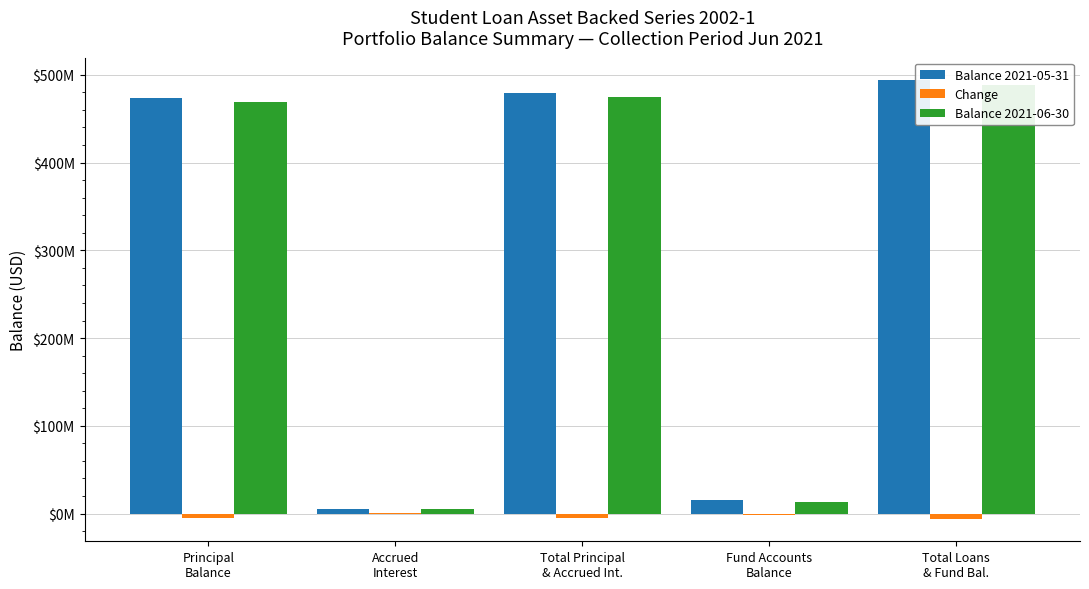

What is the minimum value shown in the chart?

-6577736.3